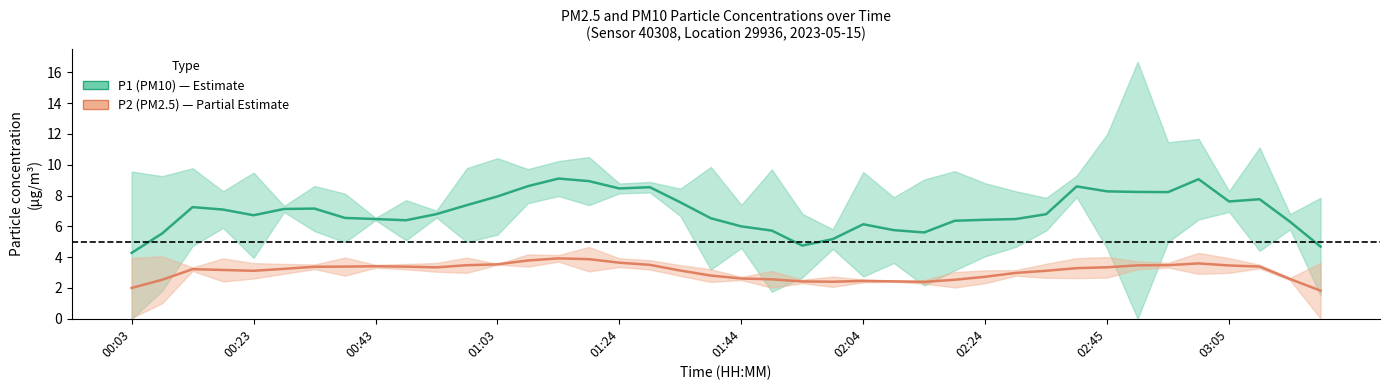

How many categories are shown in the chart?

40